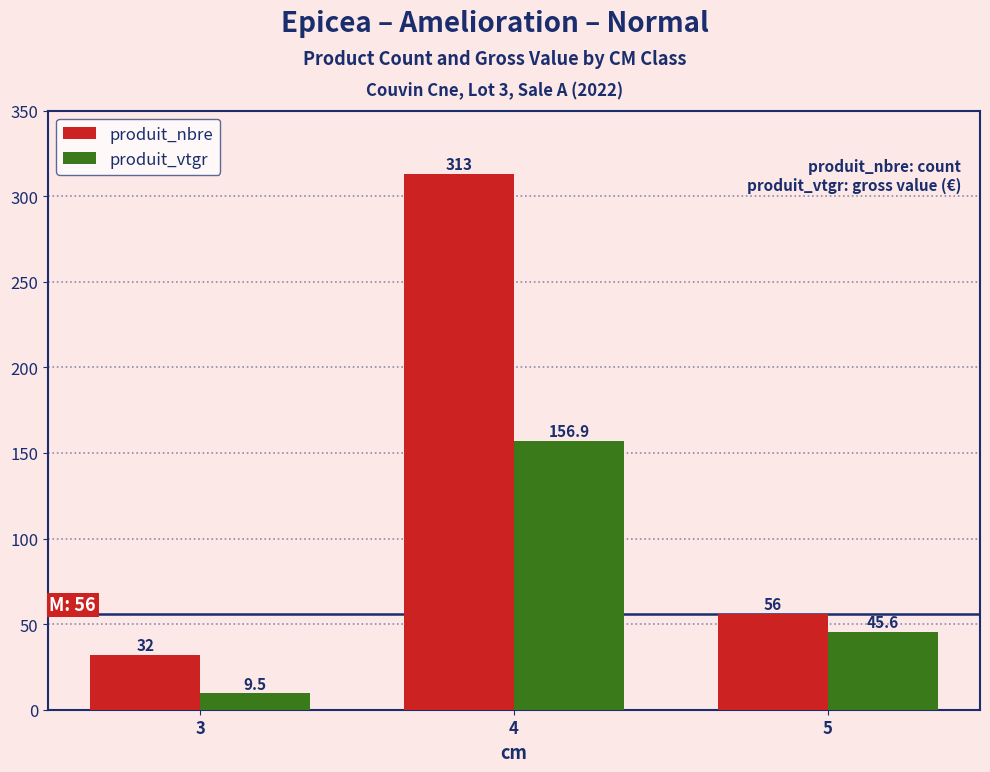

Reading right to left, what are all the values shown in this chart?

produit_nbre: 5=56.0	4=313.0	3=32.0
produit_vtgr: 5=45.6	4=156.9	3=9.5